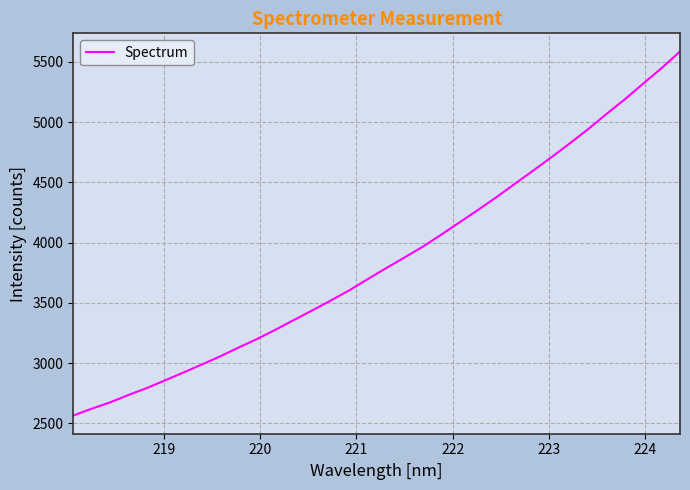

True or false: the data has more than 2 interior local peaks.

False